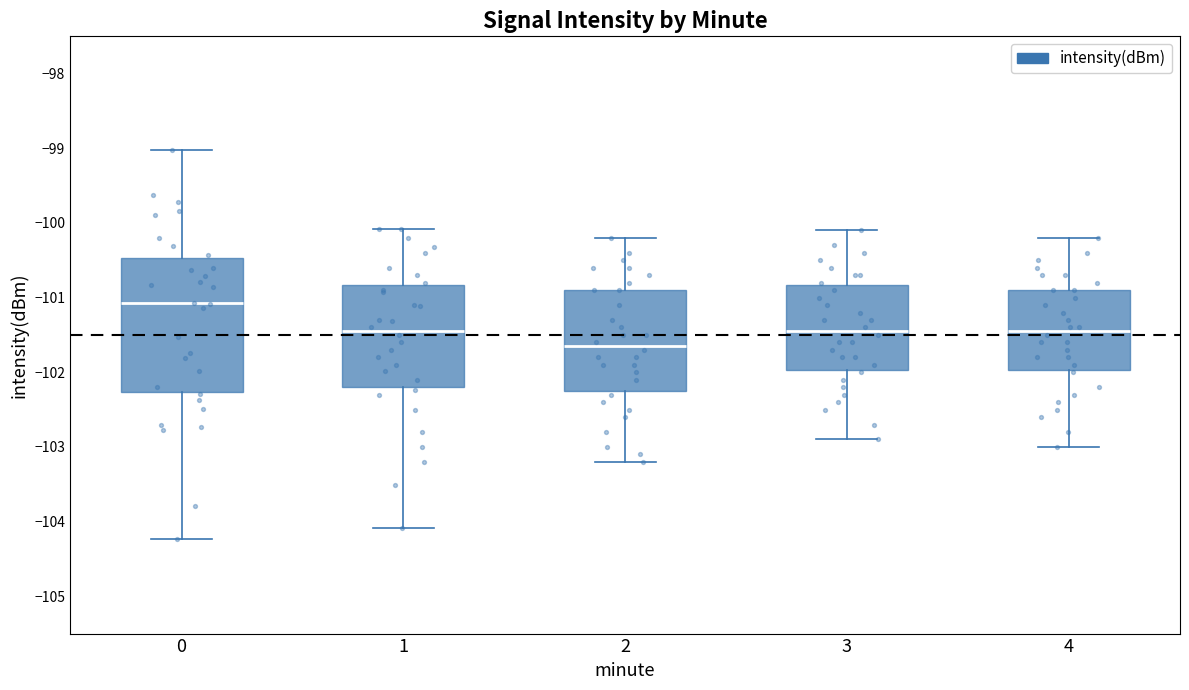

Where does the upper whisker of the box at x = 1 end on the y-axis? The values are not printed on the chart, so give them approximately, as read against the axis.

-100.1